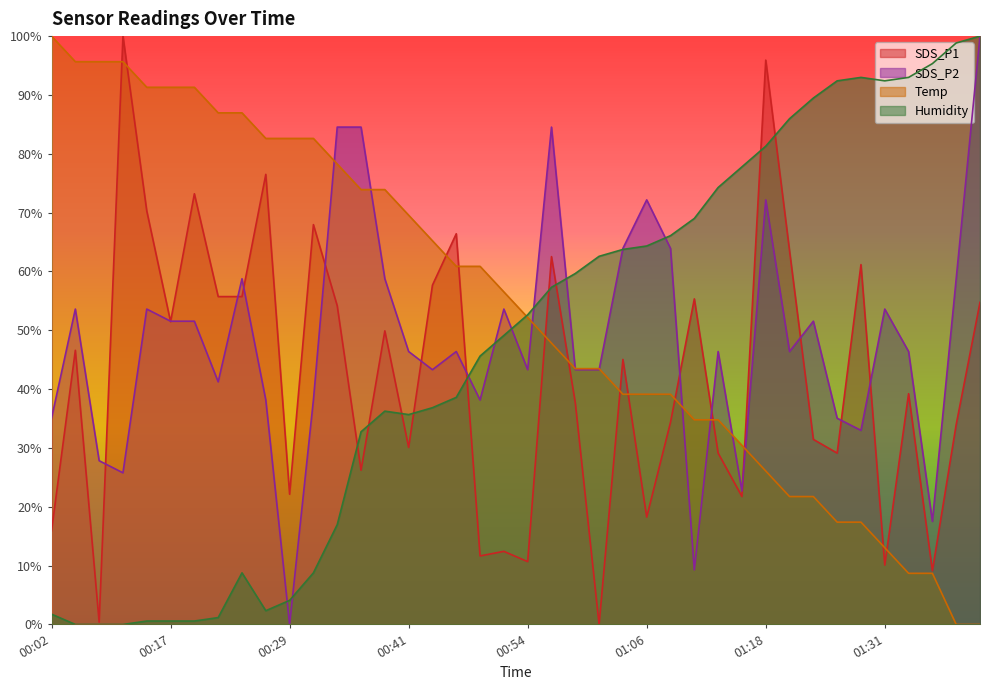

What is the difference between the second highest and minimum values in the SDS_P2 series?

84.5